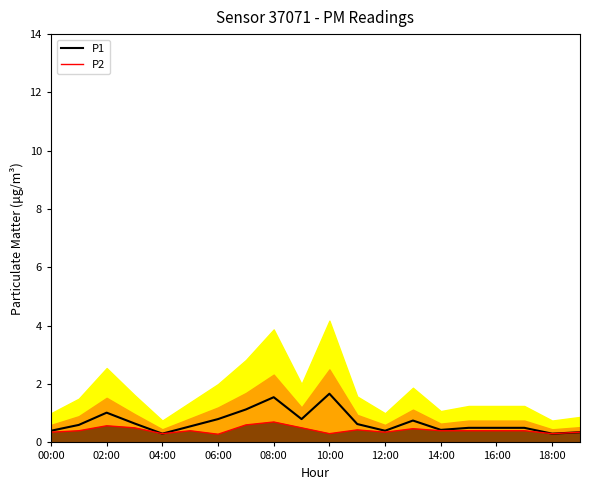

What is the sum of all P1 values?

13.8